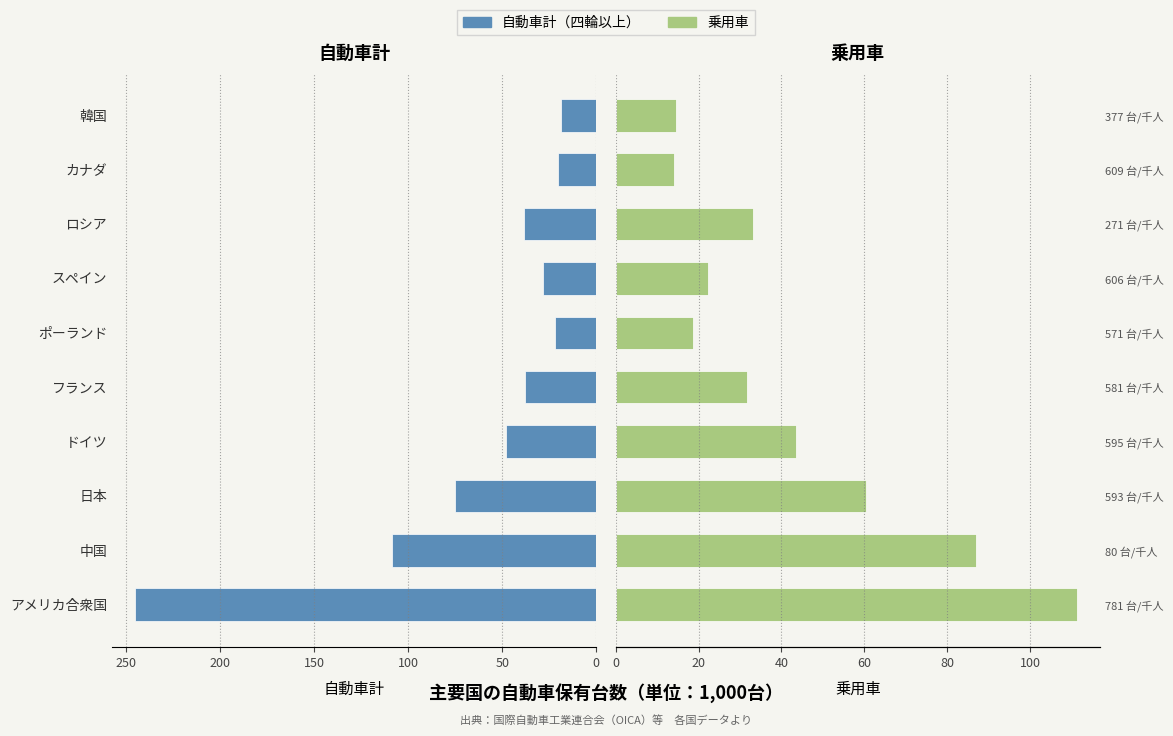

Does the chart contain stacked bars?

No